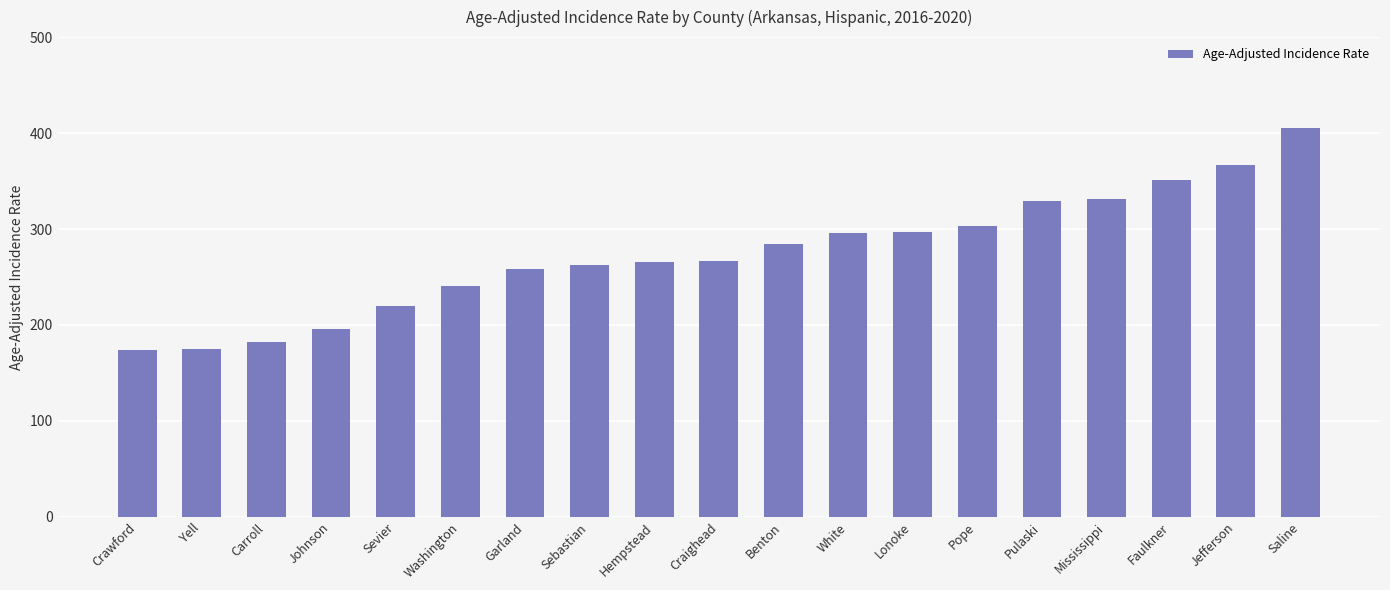

What is the maximum value shown in the chart?

405.6